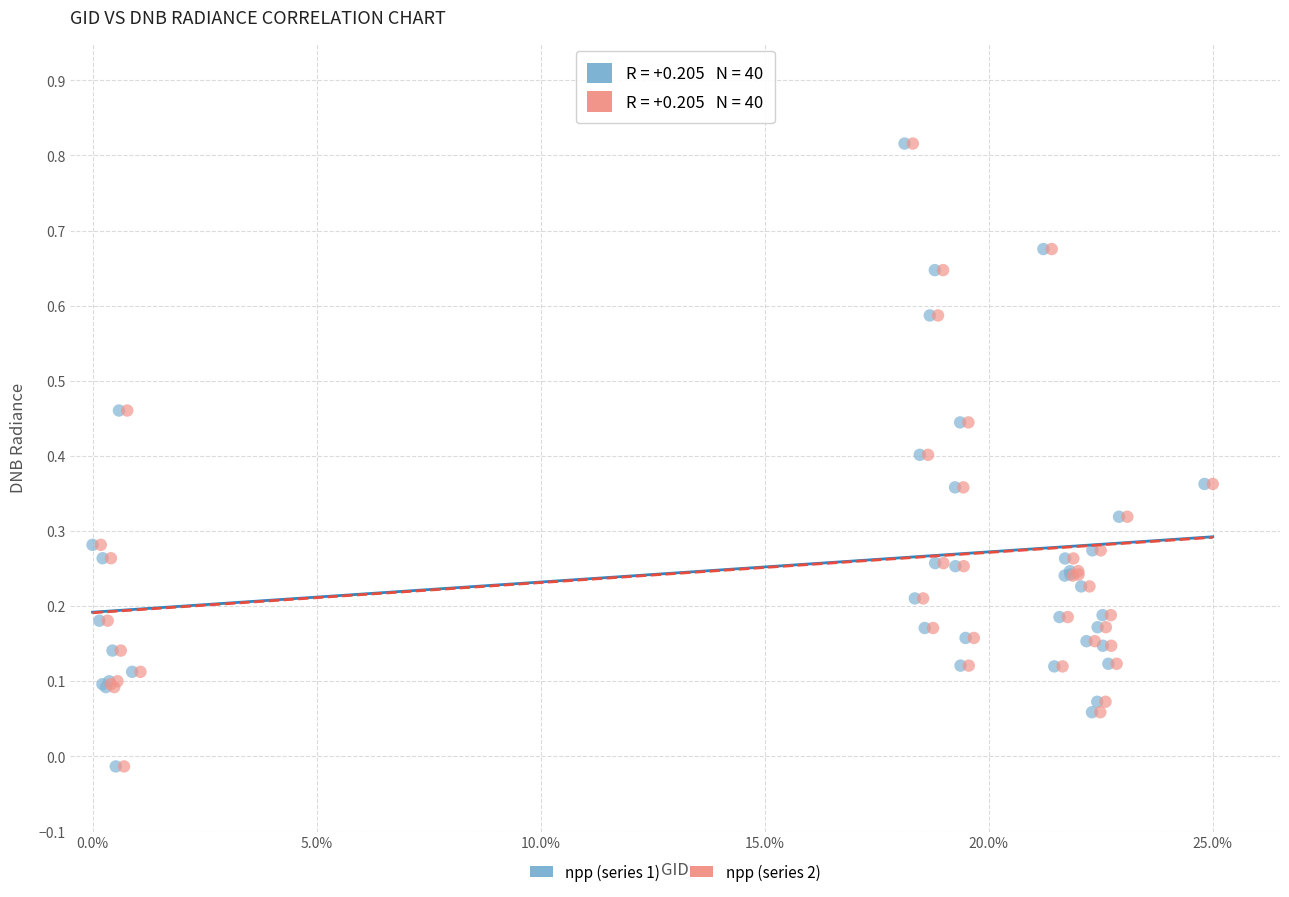

What are all the series names shown in the legend?

npp (series 1), npp (series 2)